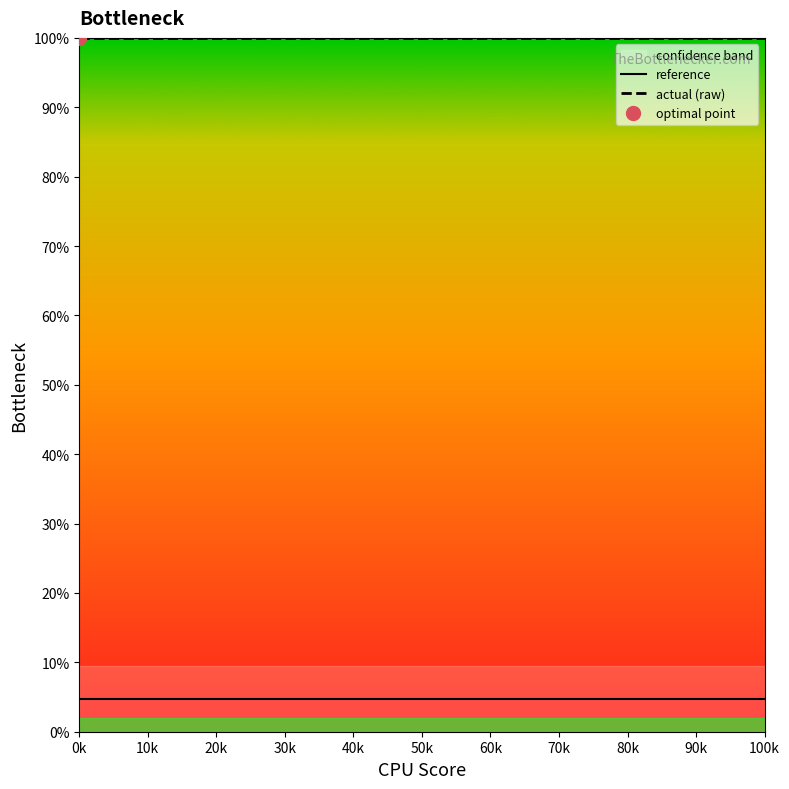

What is the lowest value of the reference series?

4.7